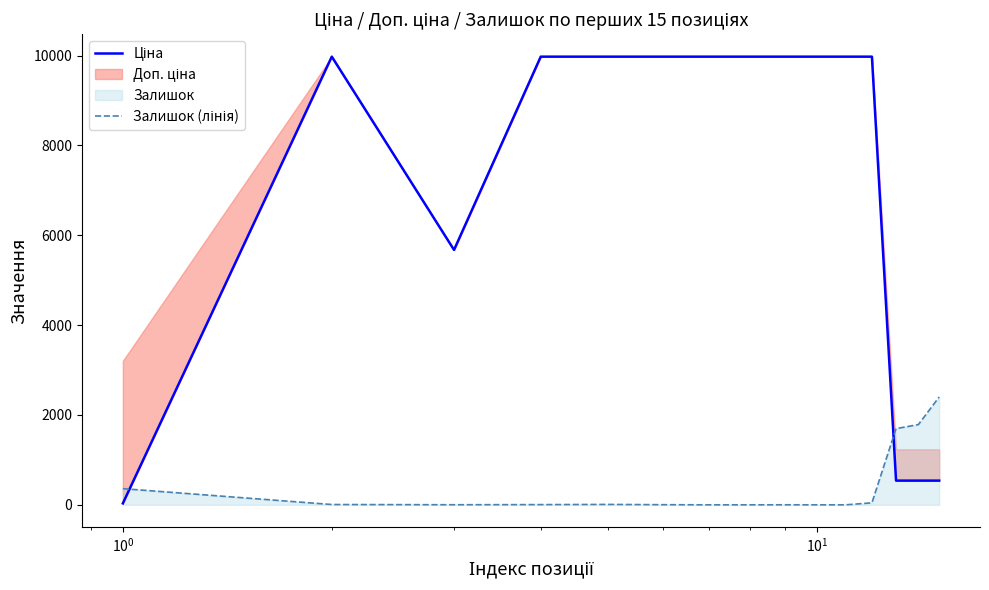

Which series has the largest range (max minus min)?

Ціна